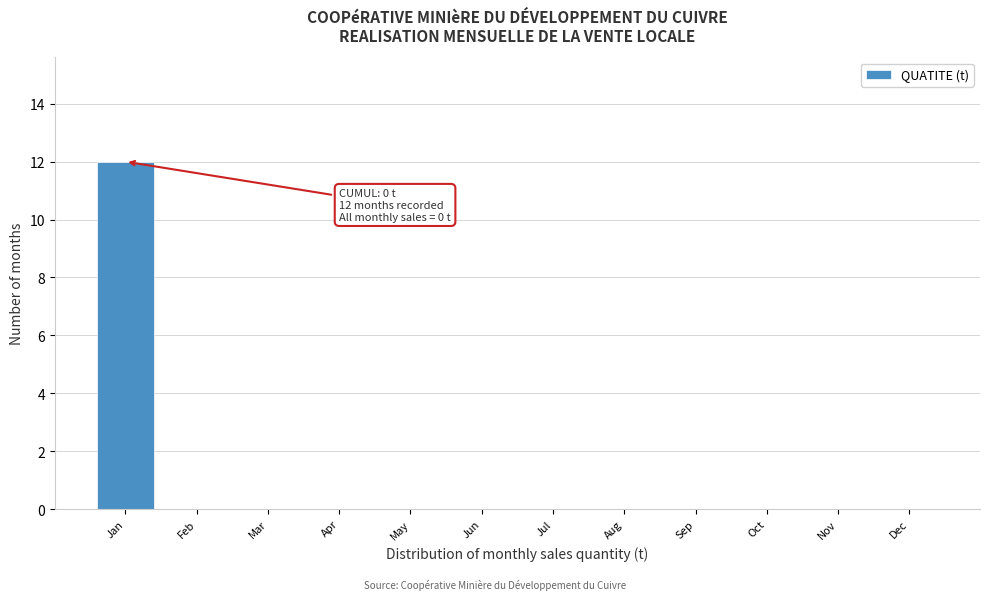

Reading left to right, transcribe all the data shown in this chart.

Jan=12	Feb=0	Mar=0	Apr=0	May=0	Jun=0	Jul=0	Aug=0	Sep=0	Oct=0	Nov=0	Dec=0